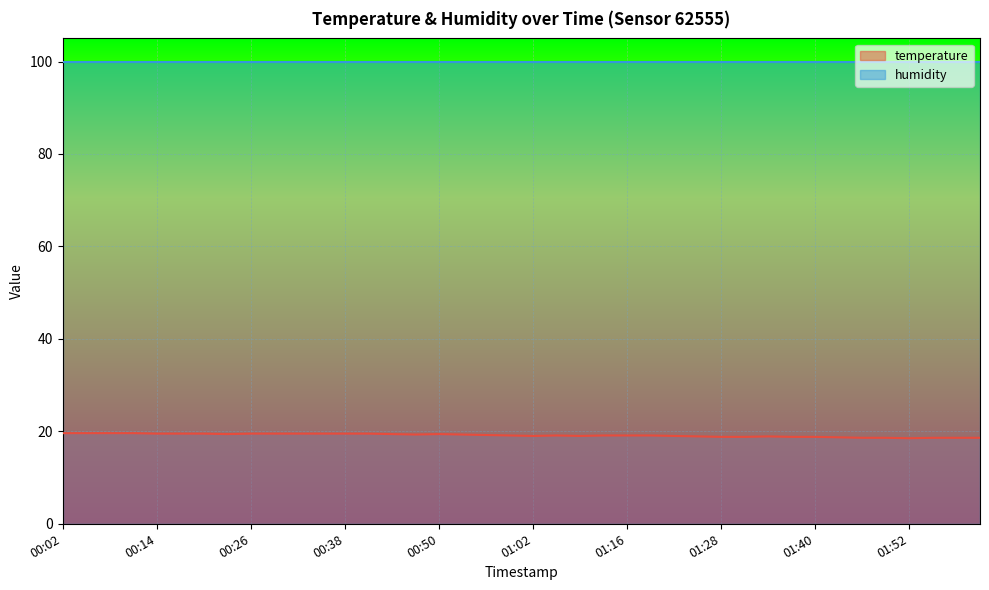

Where is the data nearest to the value 19?

01:02